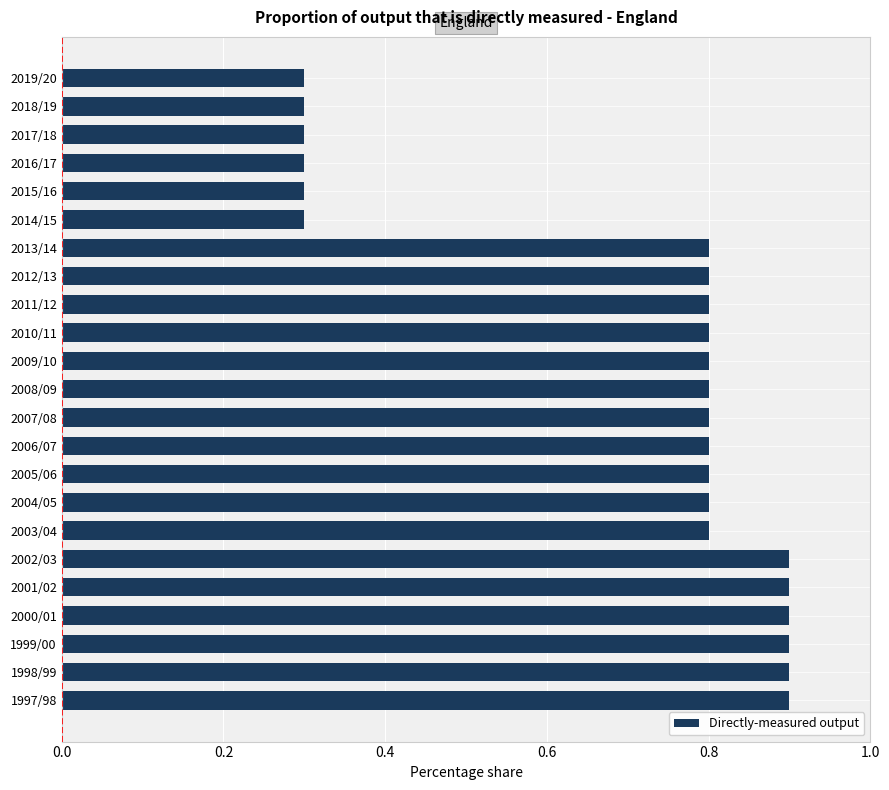

What is the change in value from 1997/98 to 2017/18?

-0.6